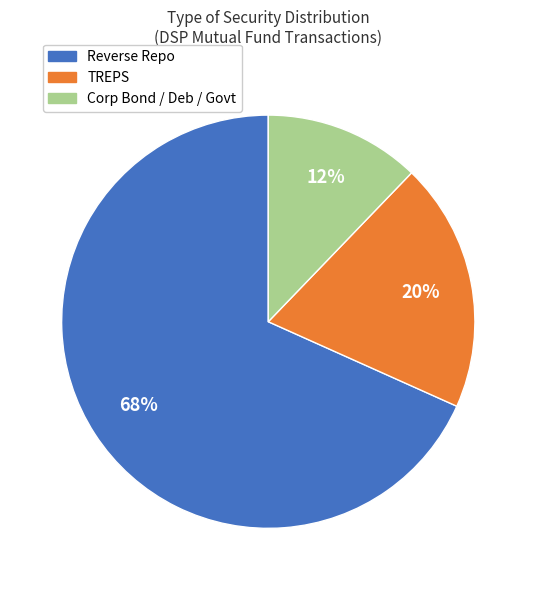

Rank the categories by value from lowest to highest.

Corp Bond / Deb / Govt, TREPS, Reverse Repo